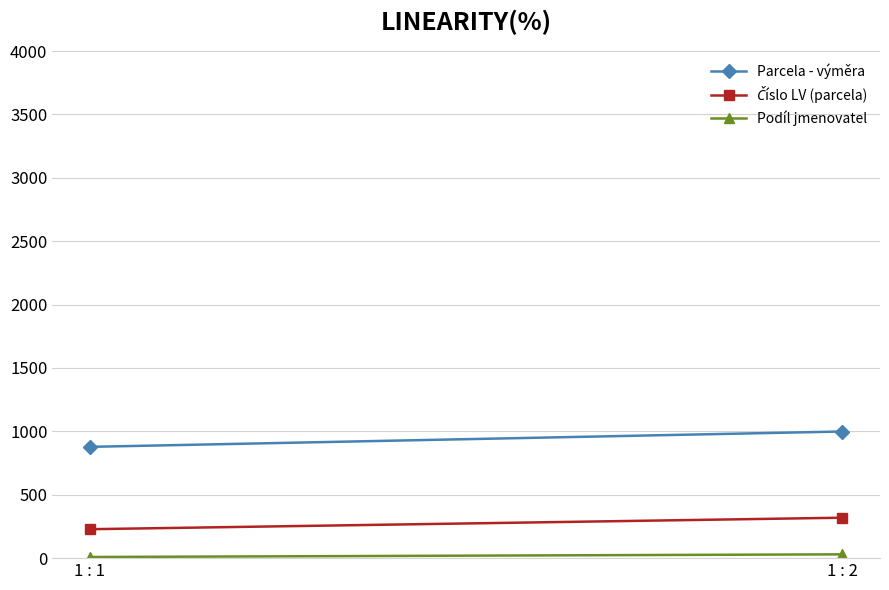

Which series has the largest total across all categories?

Parcela - výměra